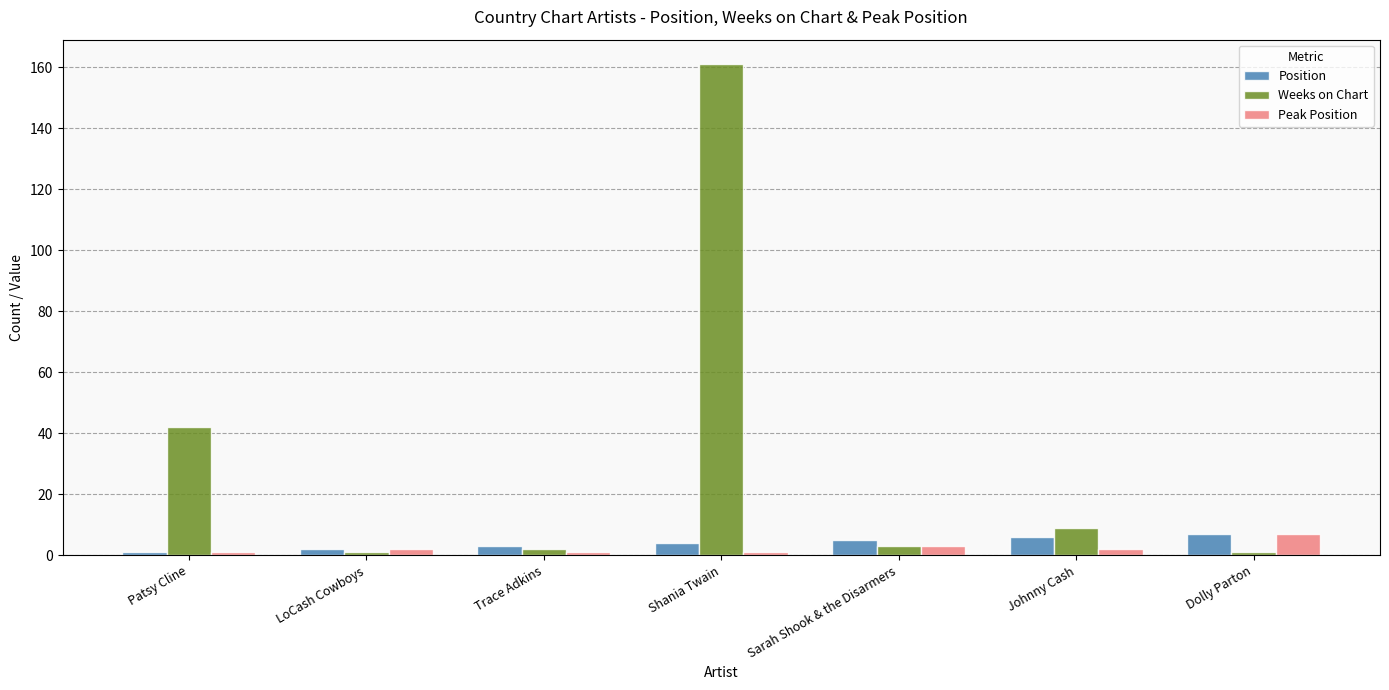

What is the label of the 5th bar from the left?

Sarah Shook & the Disarmers